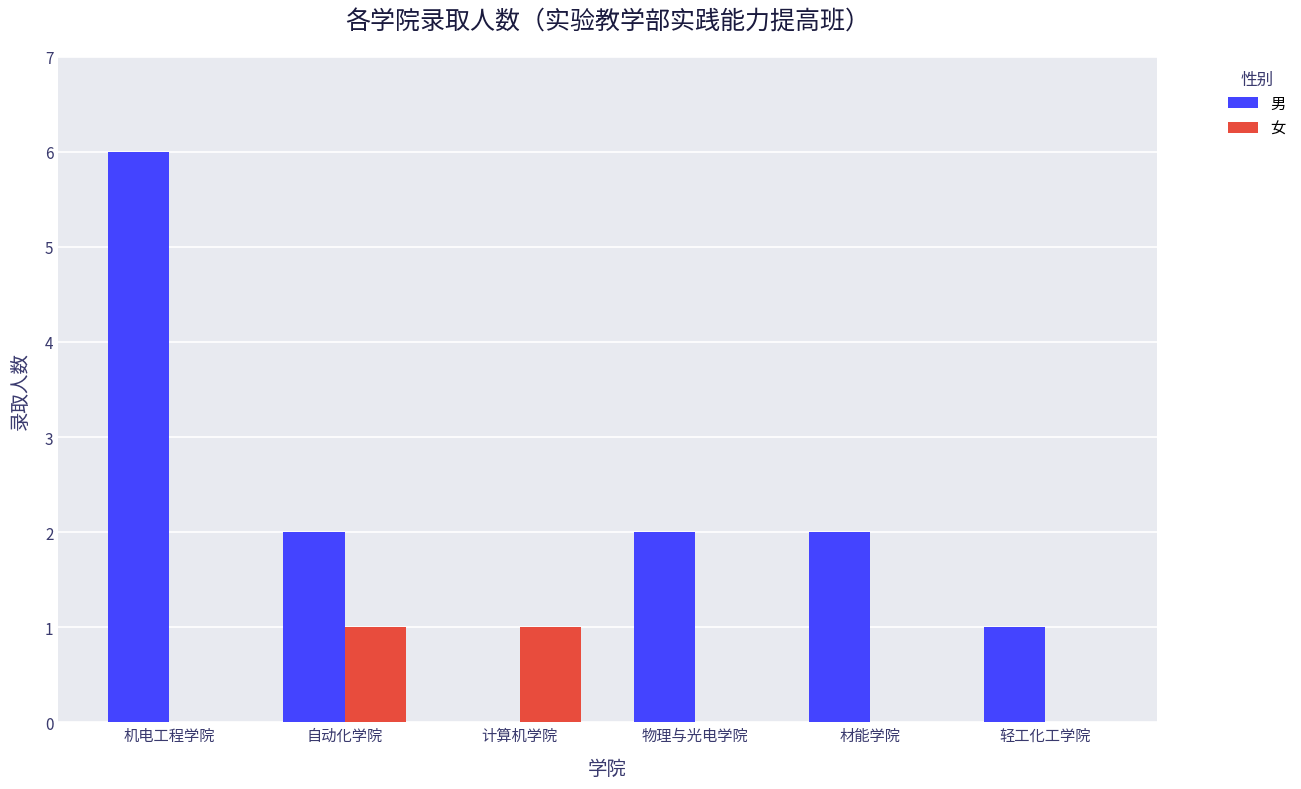

Which series changed the most between 机电工程学院 and 自动化学院?

男